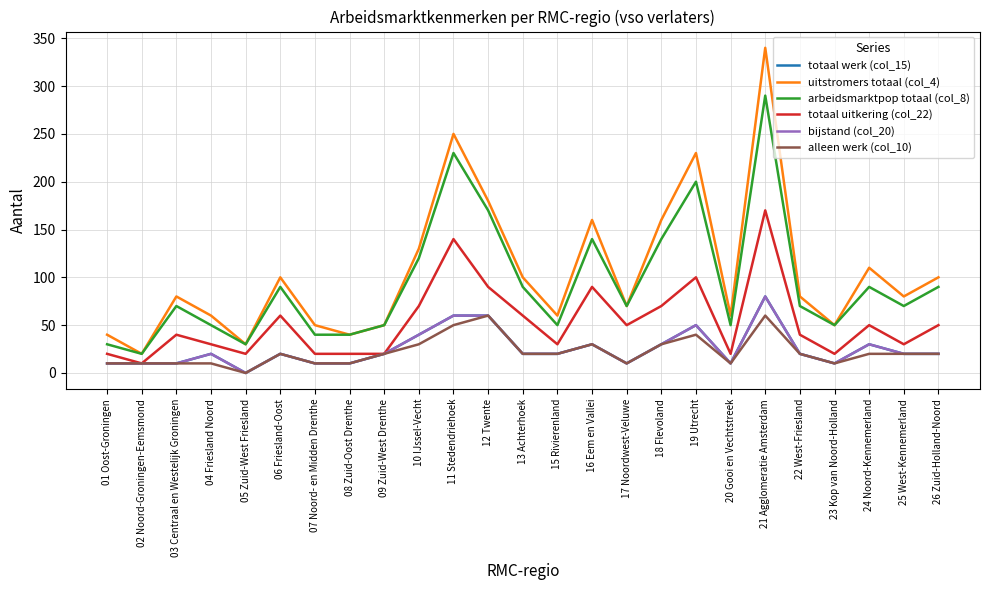

Is this an area chart (filled region under the line)?

No